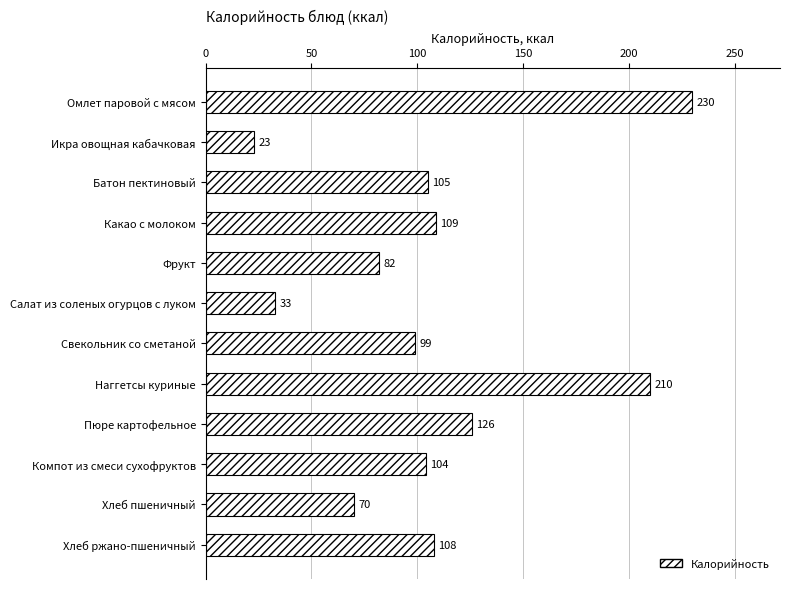

Reading bottom to top, transcribe all the data shown in this chart.

Хлеб ржано-пшеничный=108	Хлеб пшеничный=70	Компот из смеси сухофруктов=104	Пюре картофельное=126	Наггетсы куриные=210	Свекольник со сметаной=99	Салат из соленых огурцов с луком=33	Фрукт=82	Какао с молоком=109	Батон пектиновый=105	Икра овощная кабачковая=23	Омлет паровой с мясом=230